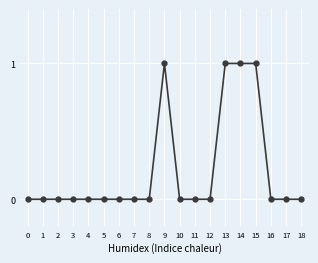

How many series are shown in this chart?

1